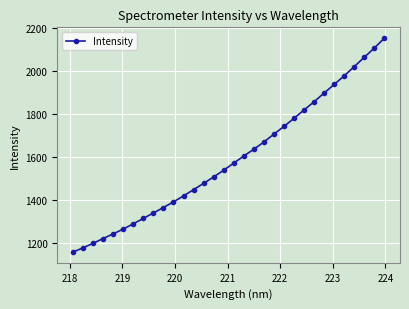

What is the value of the 16th point from the left?

1537.9